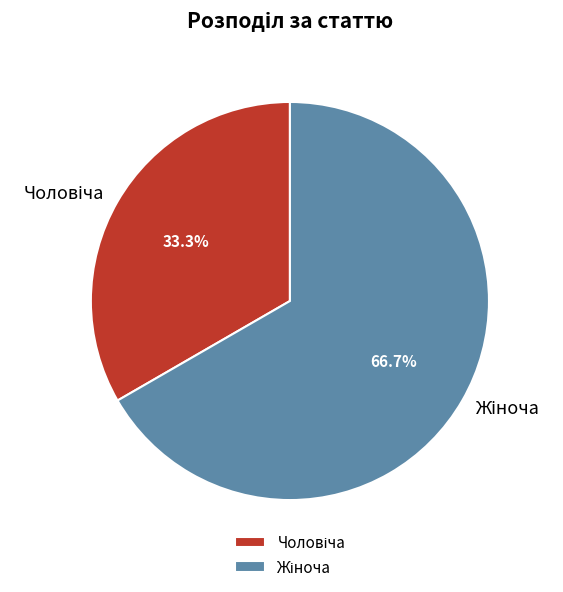

Does any single category account for the majority?

Yes